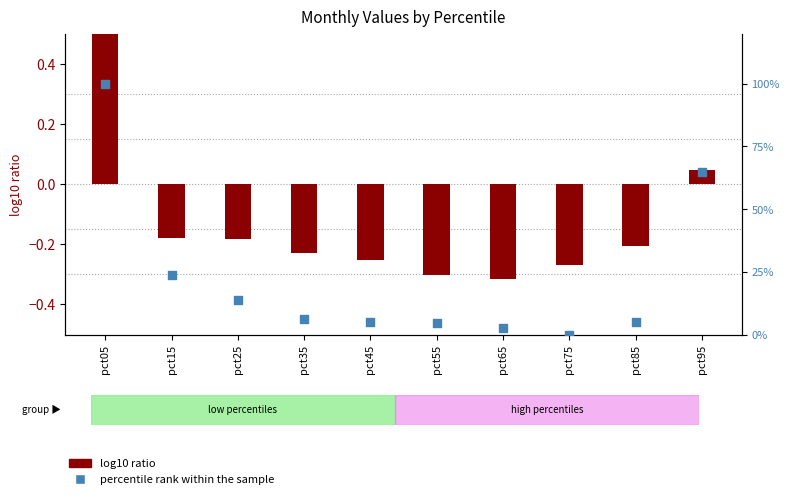

What is the total value across all series at pct45?

4.7